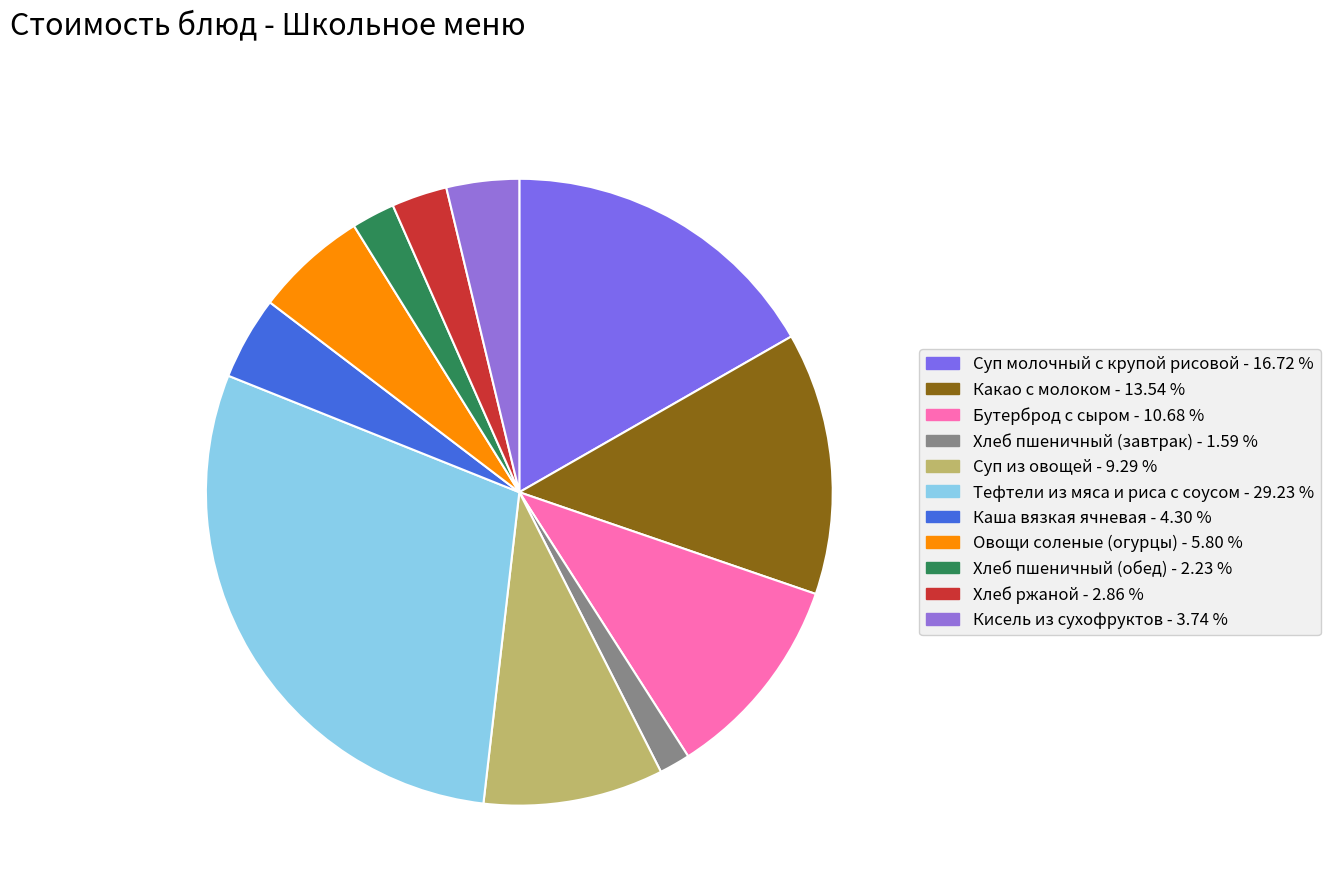

Approximately how many times larger is the value at Хлеб пшеничный (обед) compared to Суп из овощей?

0.2